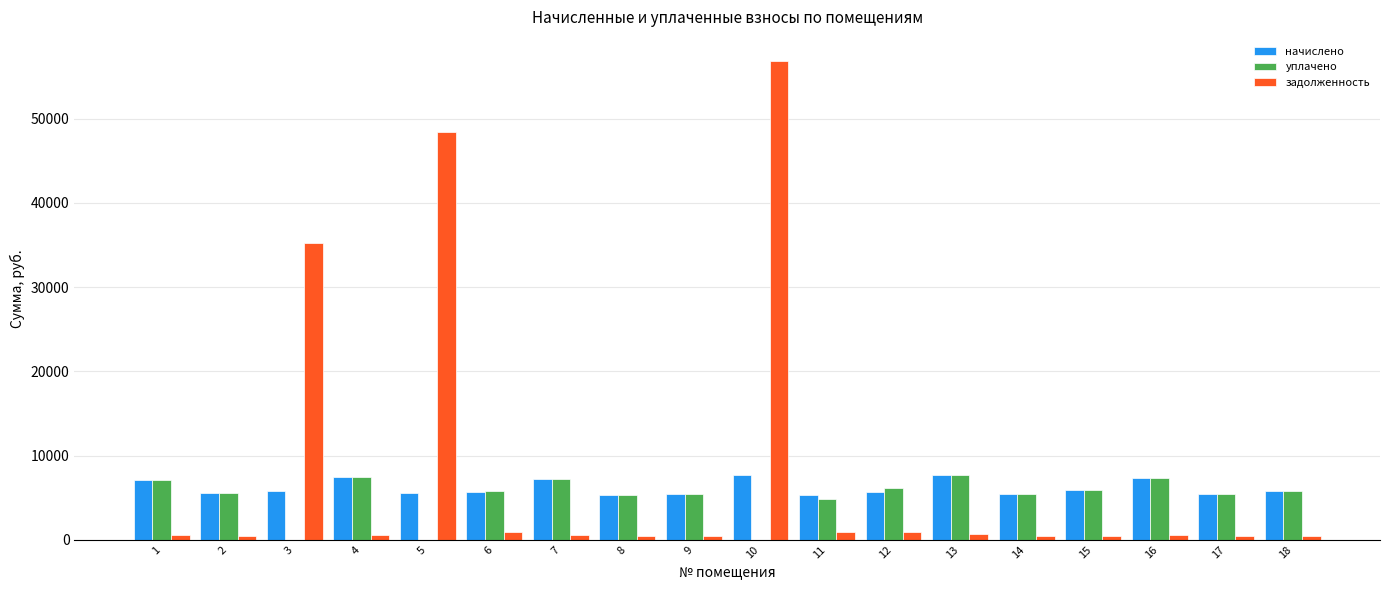

What is the sum of all начислено values?

111485.2